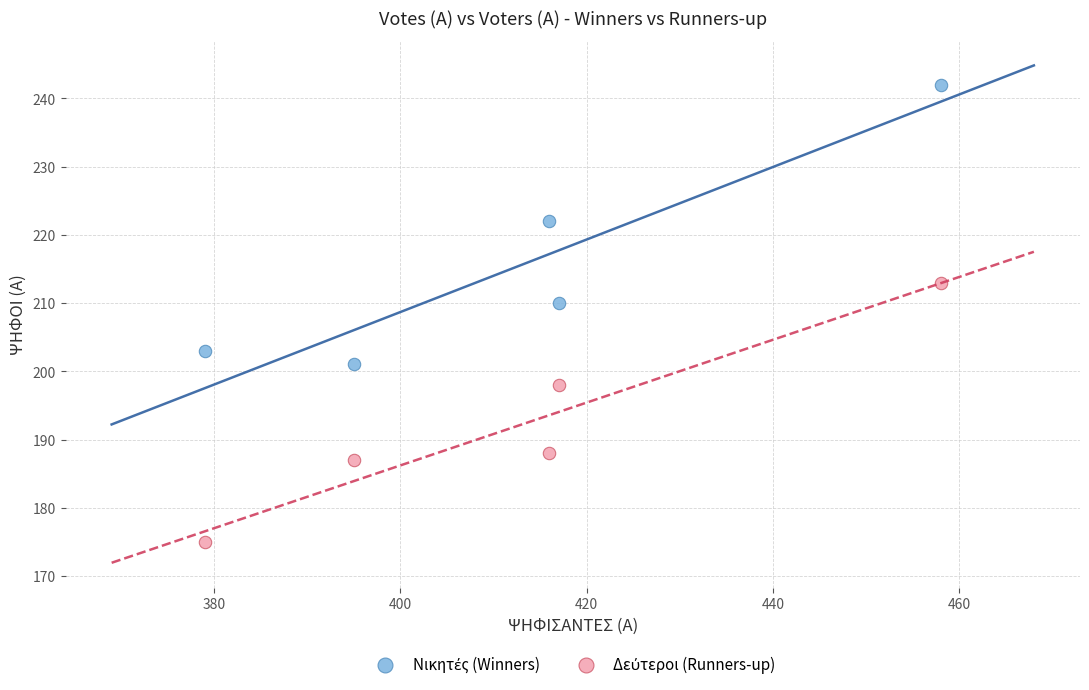

What is the X range (max minus min) for the scatter plot?

79